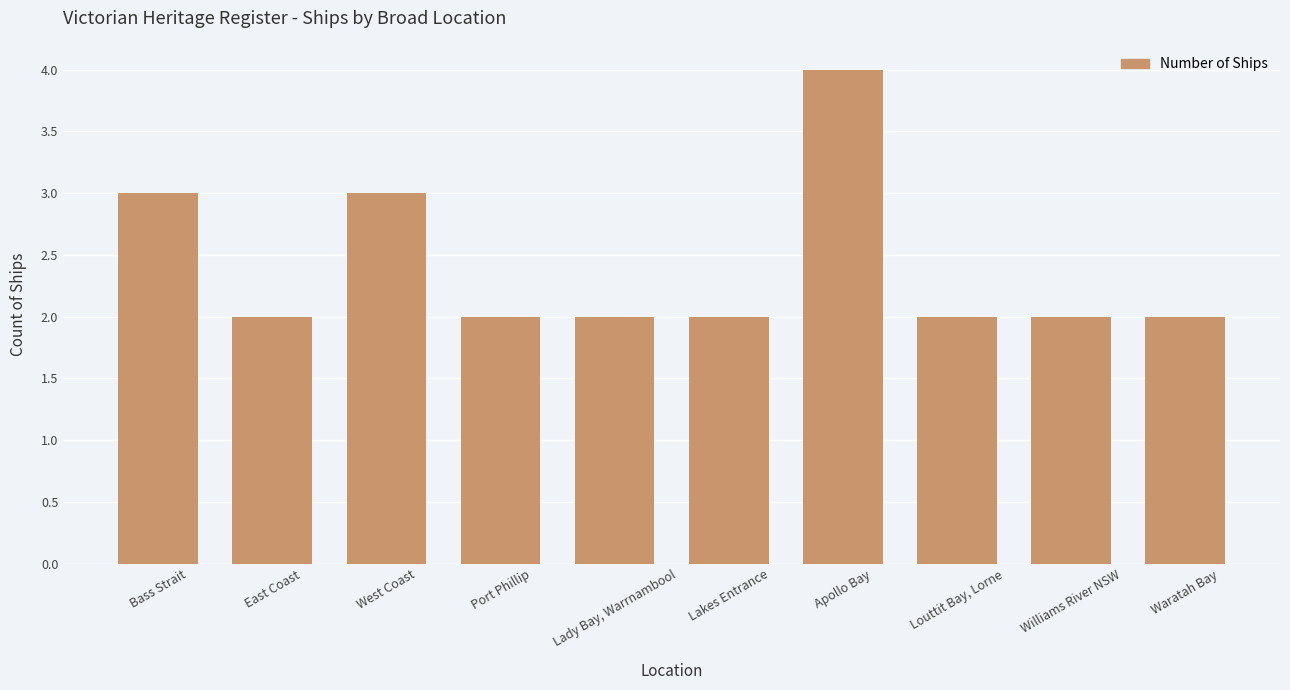

What is the difference between the second highest and second lowest values?

1